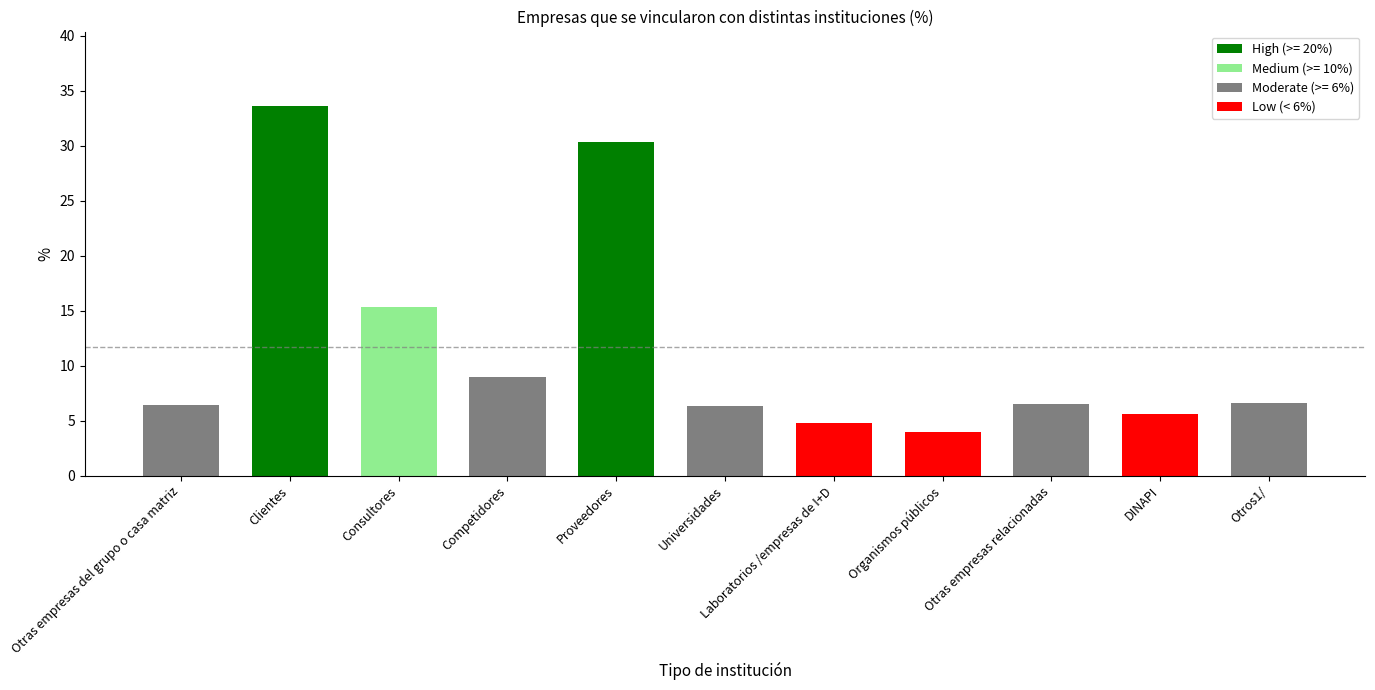

What is the smallest value displayed?

3.9